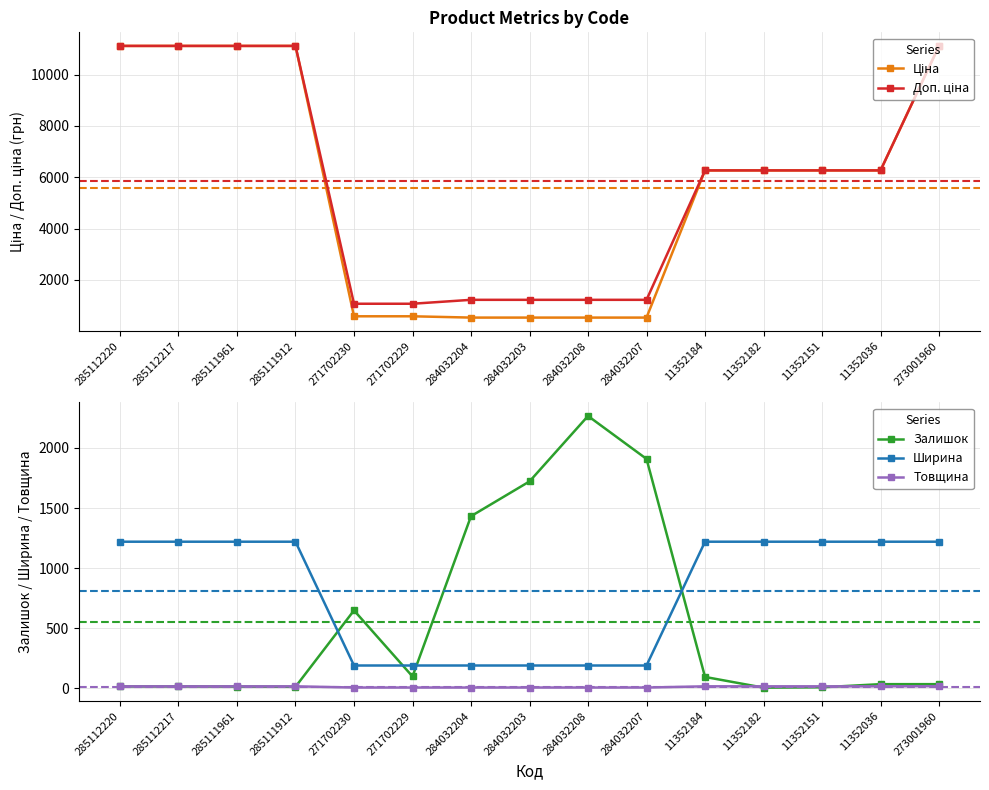

How many values in the Ціна series are below 6266?

6